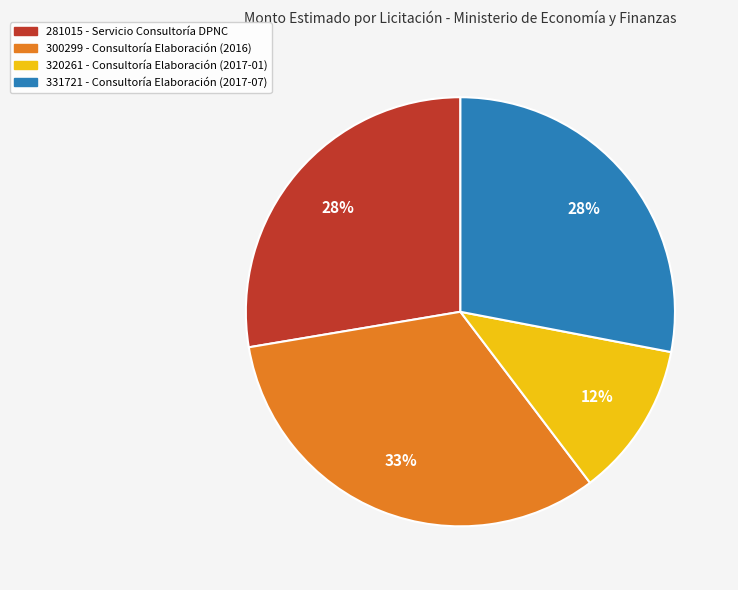

What percentage is the 281015 - Servicio Consultoría DPNC slice, to the nearest percent?

28%